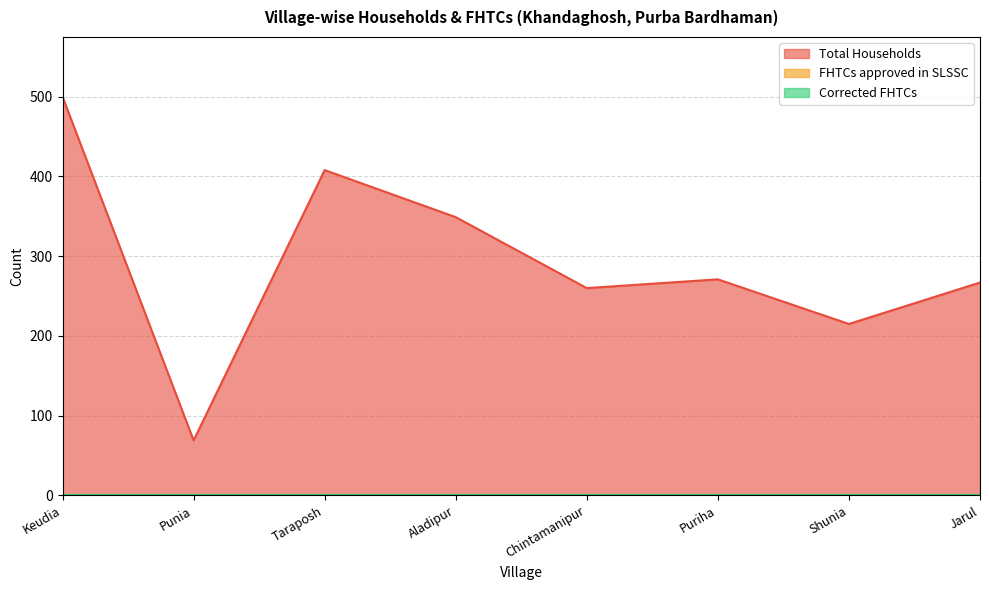

Which category has the lowest value in the Total Households series?

Punia